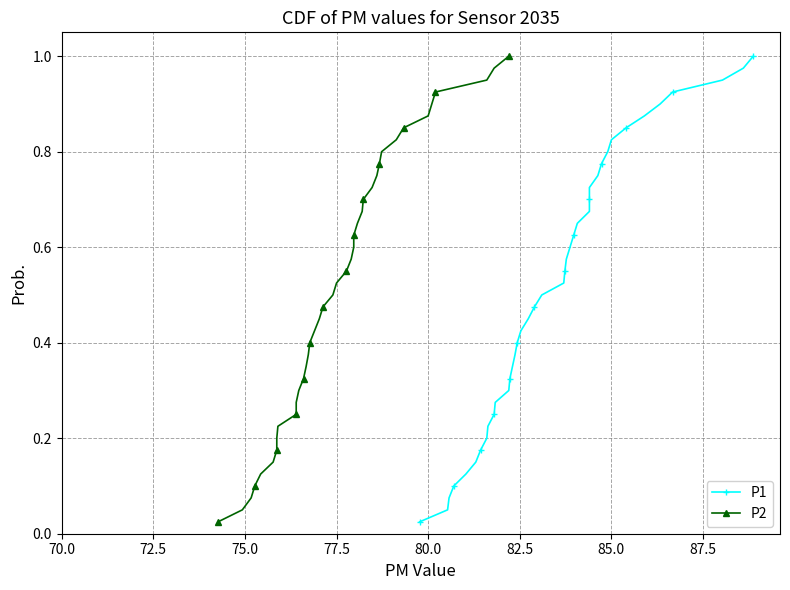

What is the sum of all P1 values?

20.5